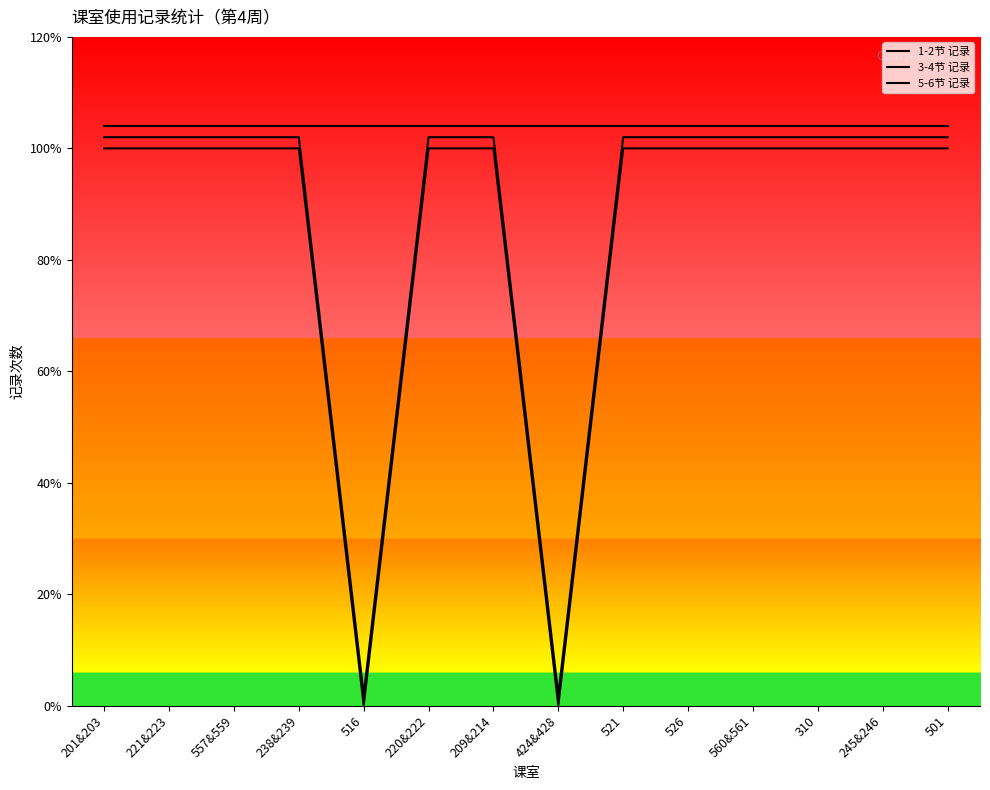

Reading left to right, extract all data points from this chart.

1-2节 记录: 1.0	1.0	1.0	1.0	0.0	1.0	1.0	0.0	1.0	1.0	1.0	1.0	1.0	1.0
3-4节 记录: 1.0	1.0	1.0	1.0	0.0	1.0	1.0	0.0	1.0	1.0	1.0	1.0	1.0	1.0
5-6节 记录: 1.0	1.0	1.0	1.0	1.0	1.0	1.0	1.0	1.0	1.0	1.0	1.0	1.0	1.0